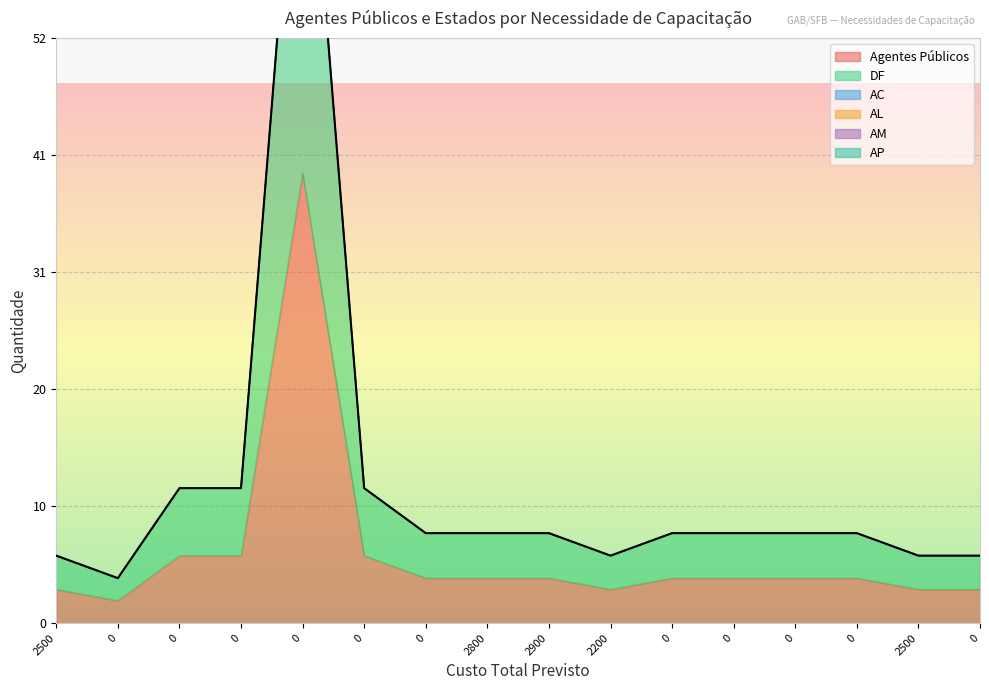

The value of AP at 2900 is 0. True or false?

True